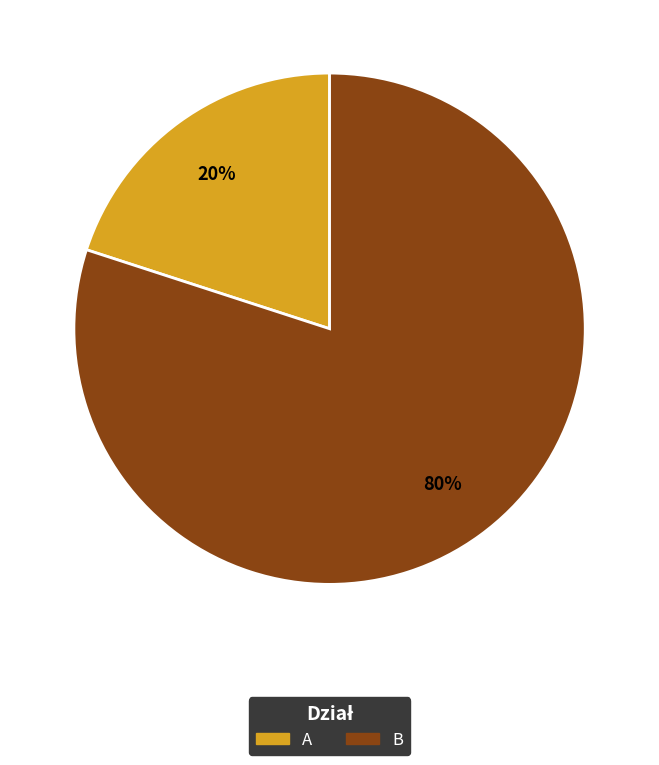

Which category has the smallest portion of the pie?

A